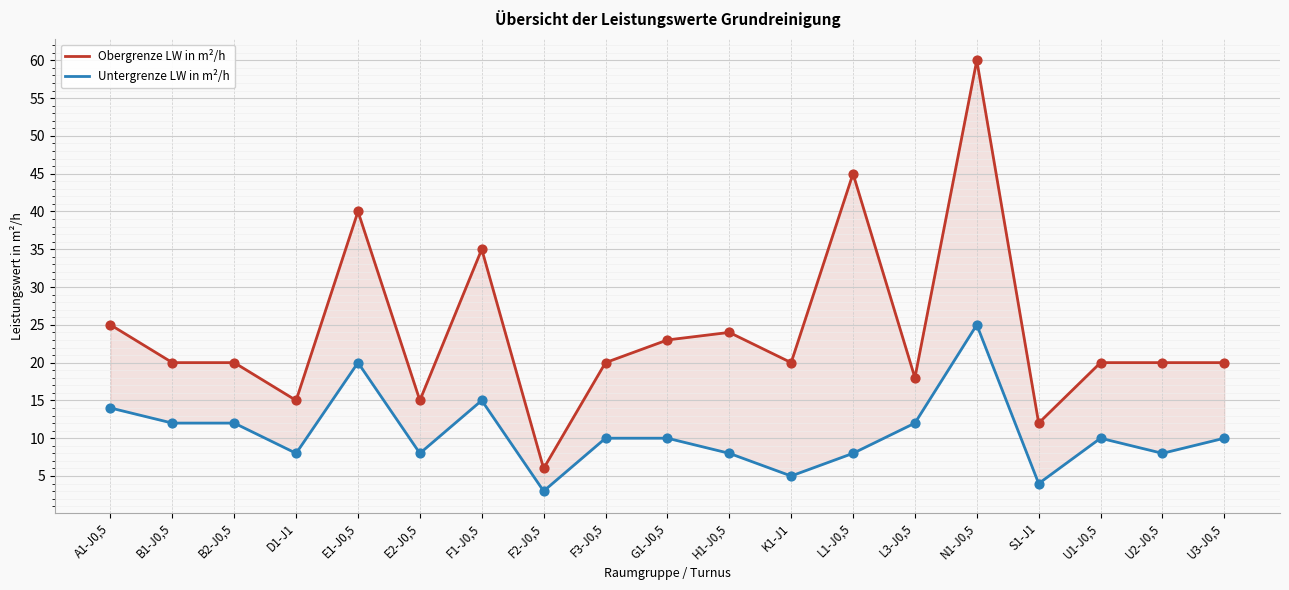

Which series has the largest total across all categories?

Obergrenze LW in m²/h